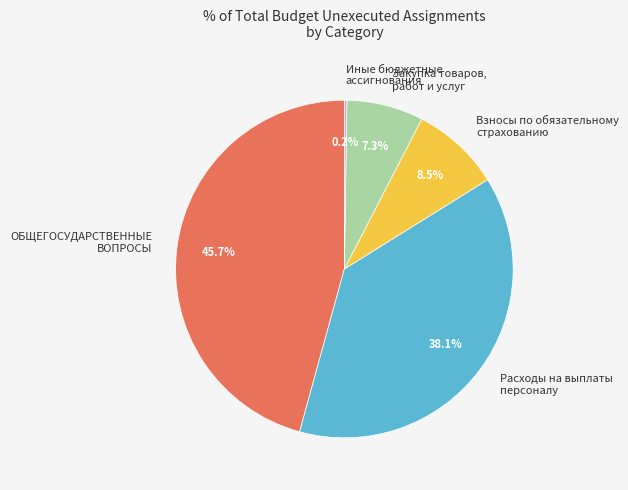

Is there any slice that represents more than half of the pie?

No